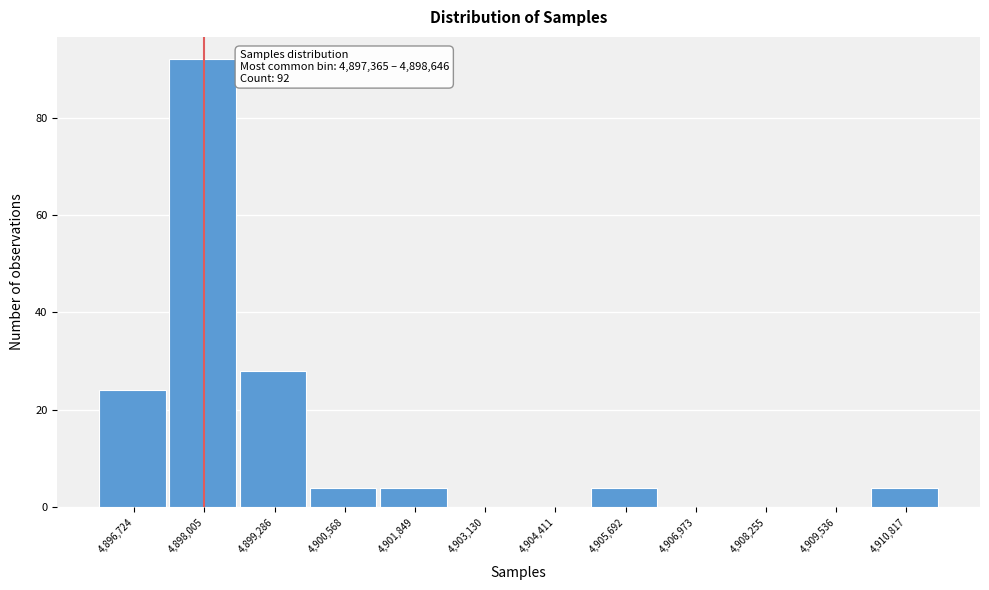

Over which range of the x-axis is the bar tallest?

4897400 to 4898600